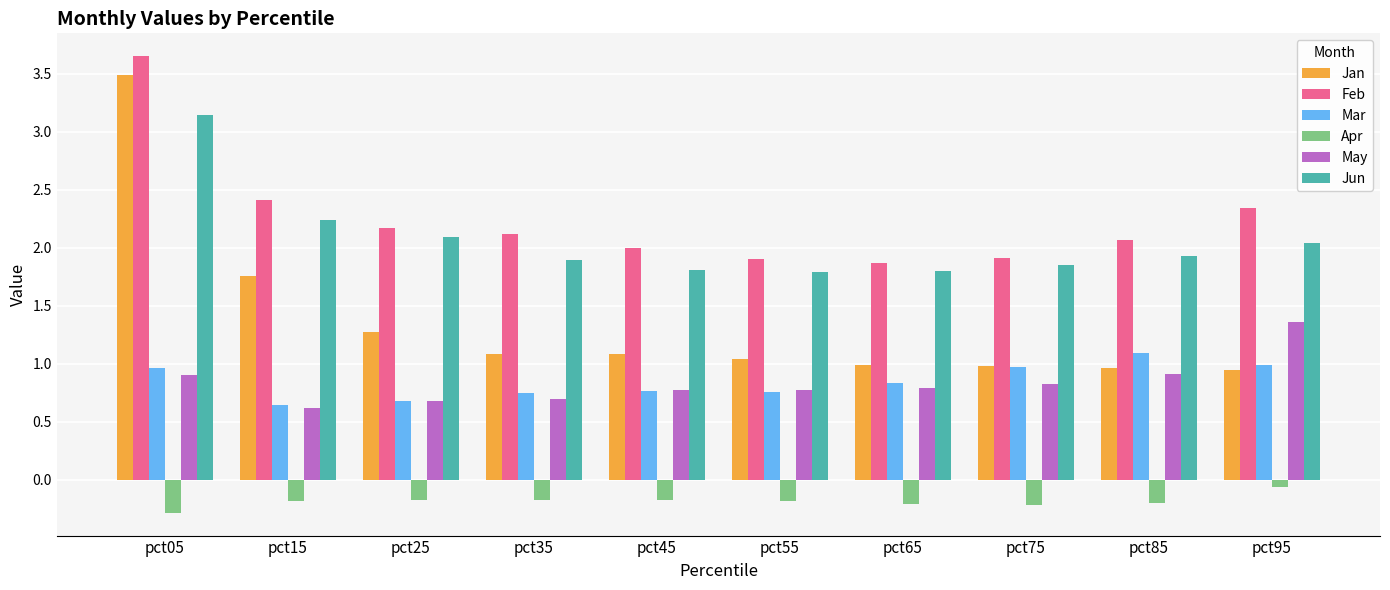

The value of Jan at pct35 is 1.1. True or false?

True